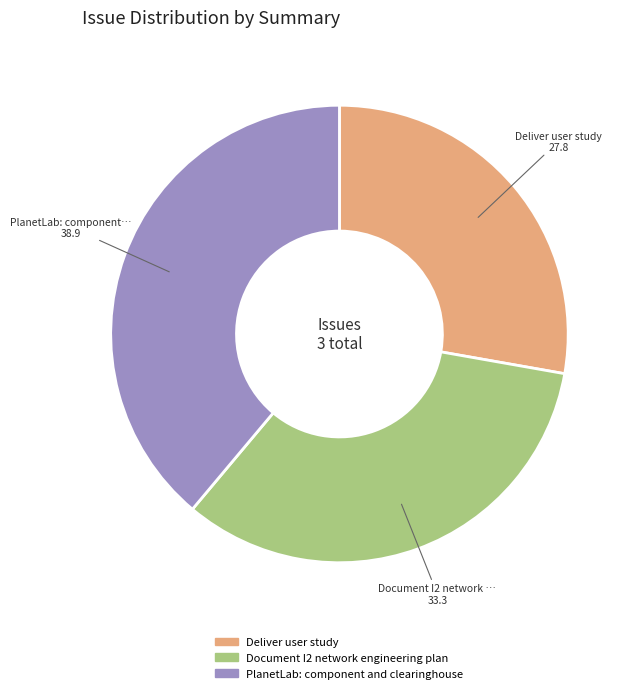

Does PlanetLab: component and clearinghouse represent more than half of the total?

No